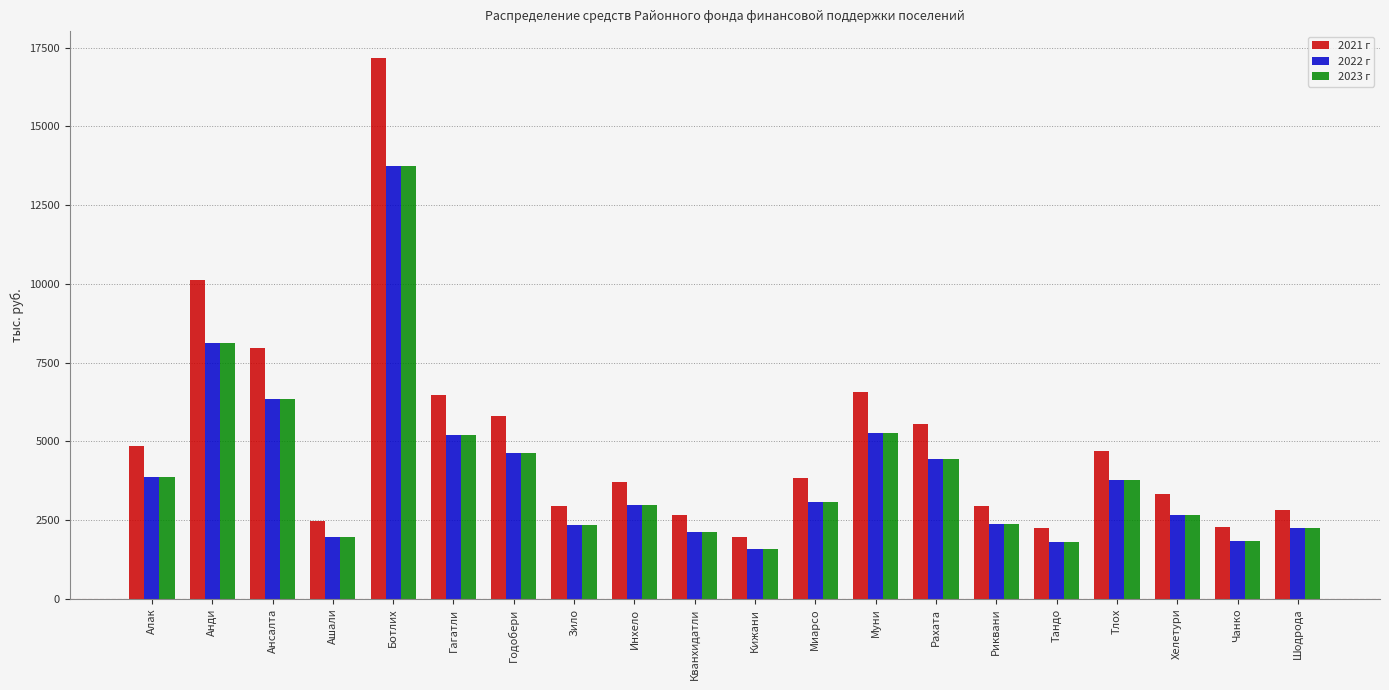

The 2023 г series shows 3876.5 at Алак. True or false?

True